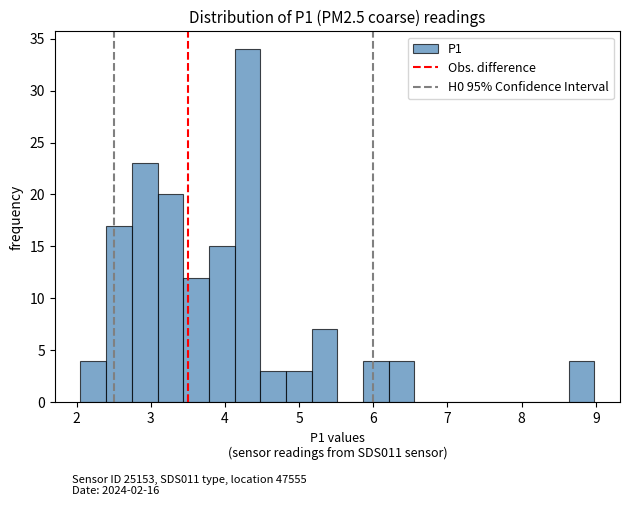

Around what value on the x-axis is the tallest bar? Give the approximate position of its centre, as read against the axis.

4.3